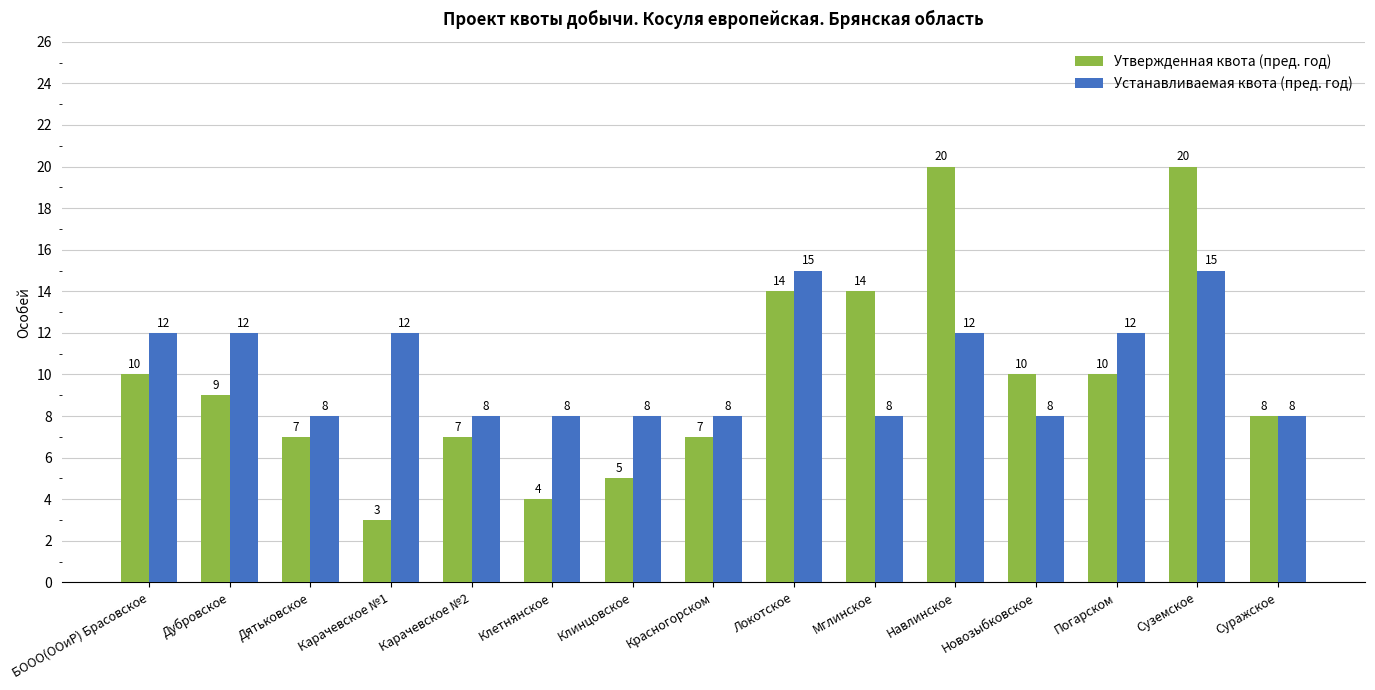

What is the label of the 14th bar from the left?

Суземское